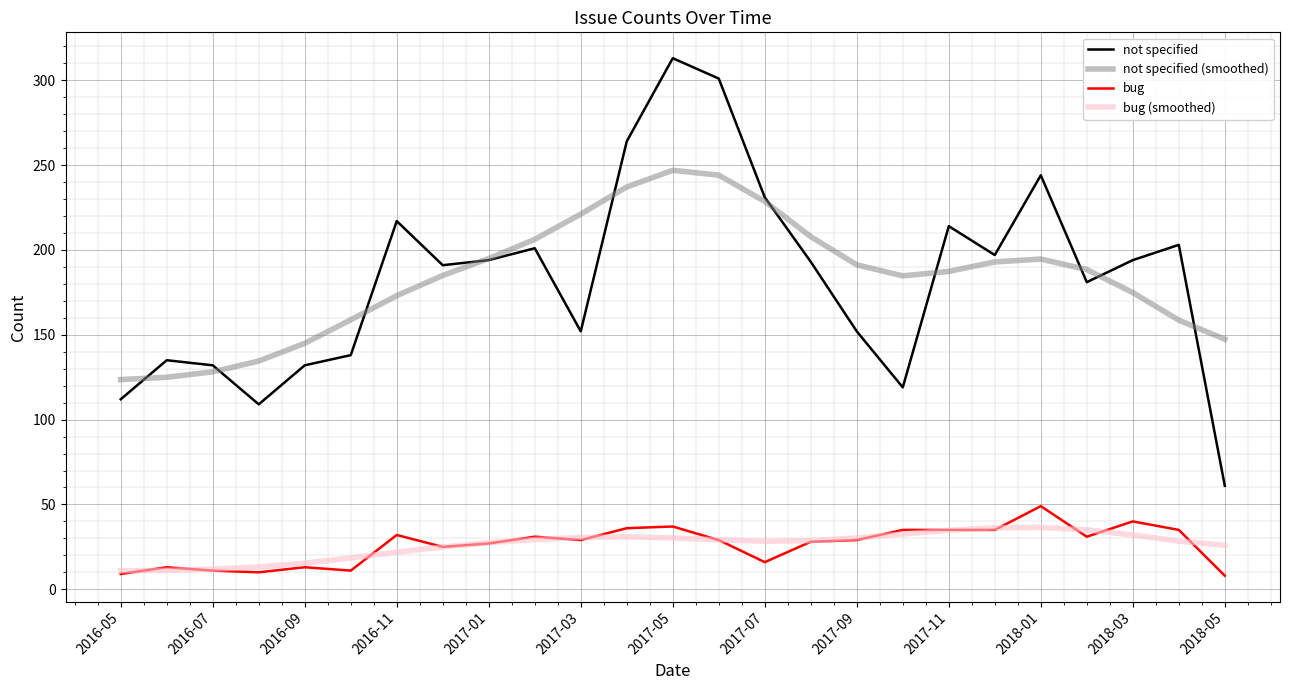

What is the highest value of the not specified (smoothed) series?

246.9